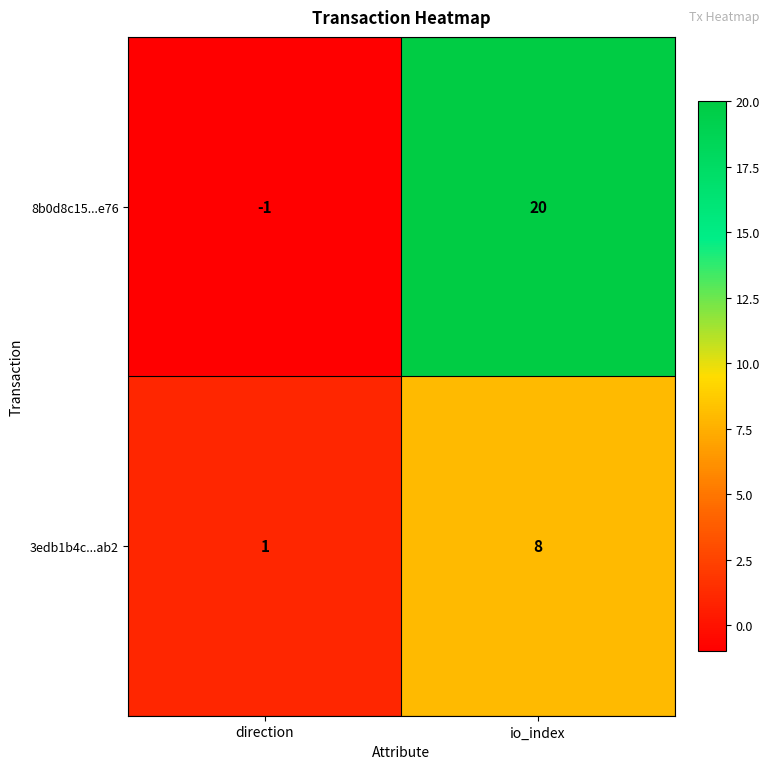

Which series has the largest range (max minus min)?

8b0d8c15...e76